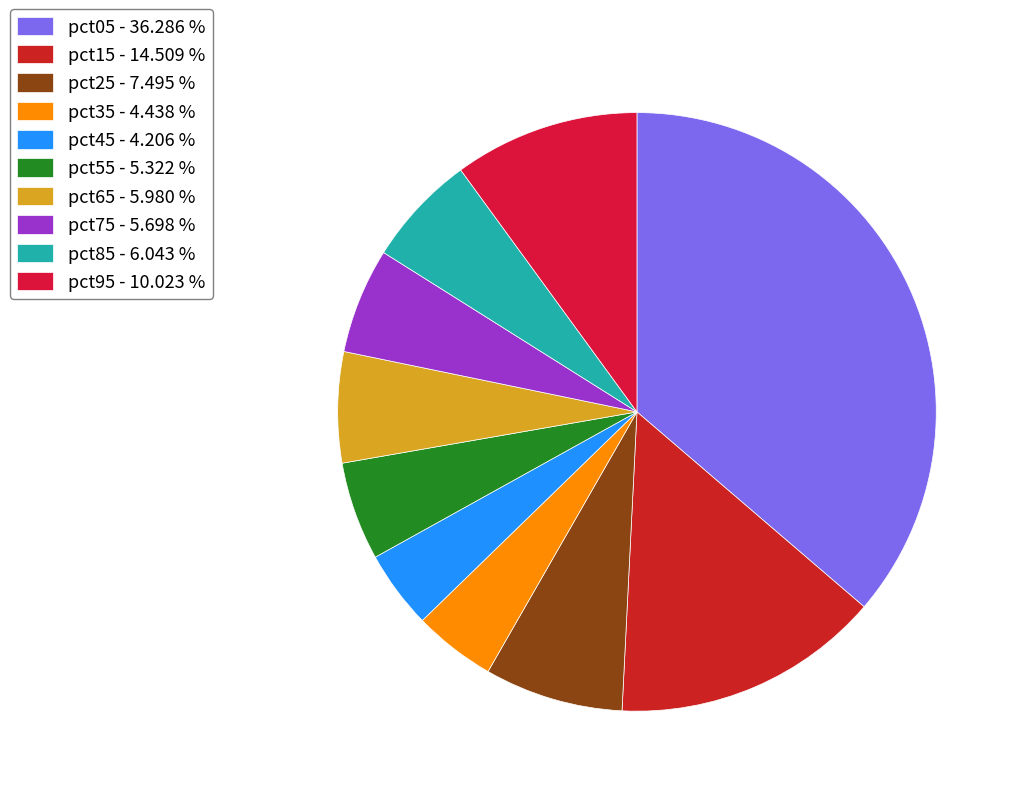

Which slice is the smallest?

pct45